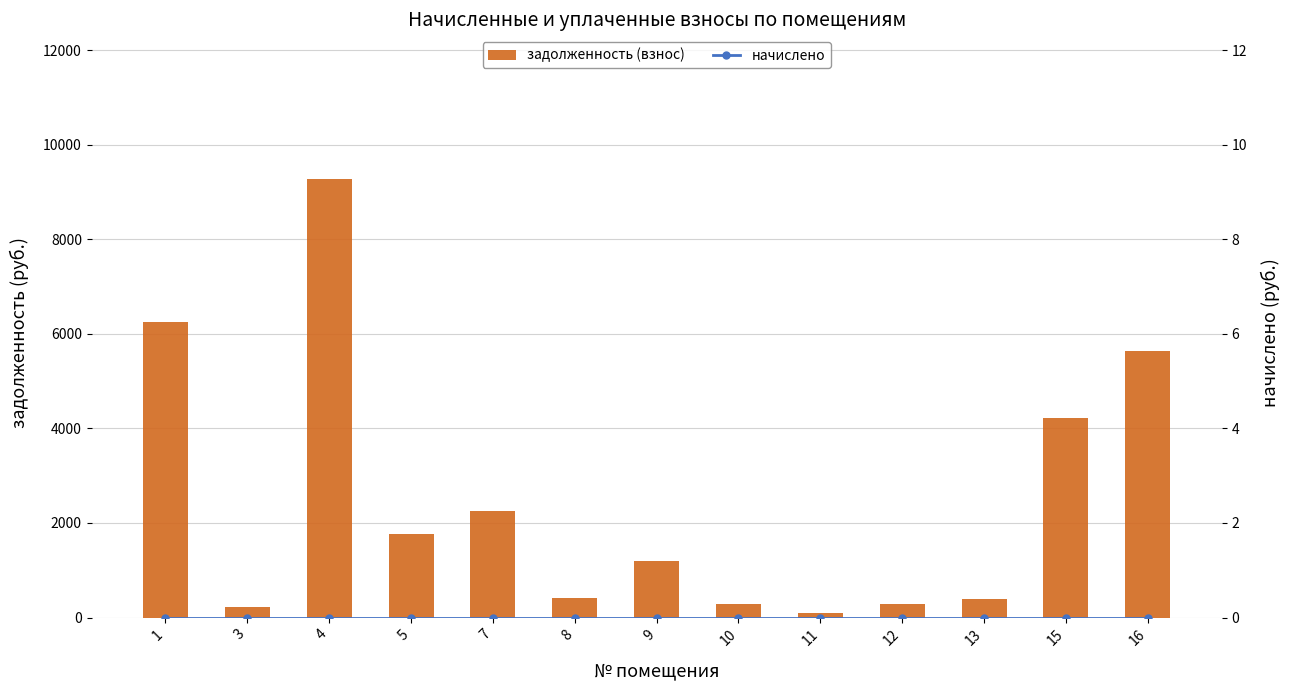

What are all the series names shown in the legend?

задолженность (взнос), начислено